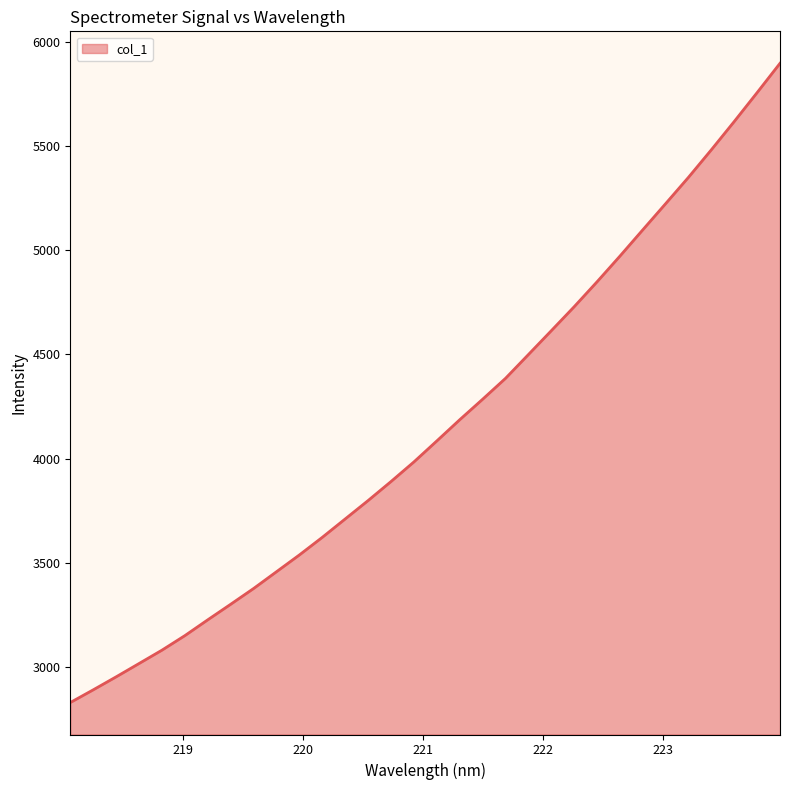

What is the maximum value shown in the chart?

5896.3